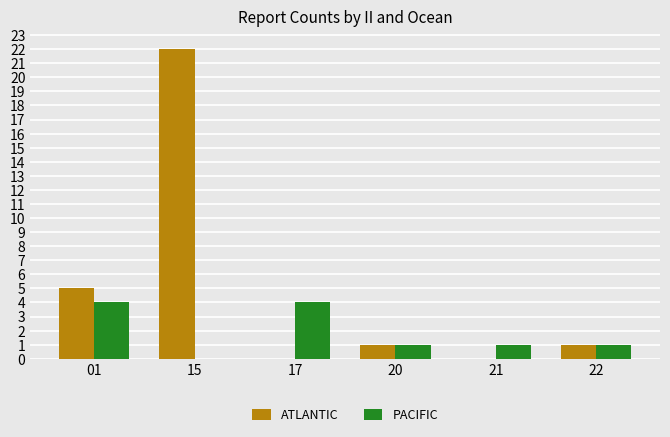

Count the PACIFIC values in the range 1 to 4.

5